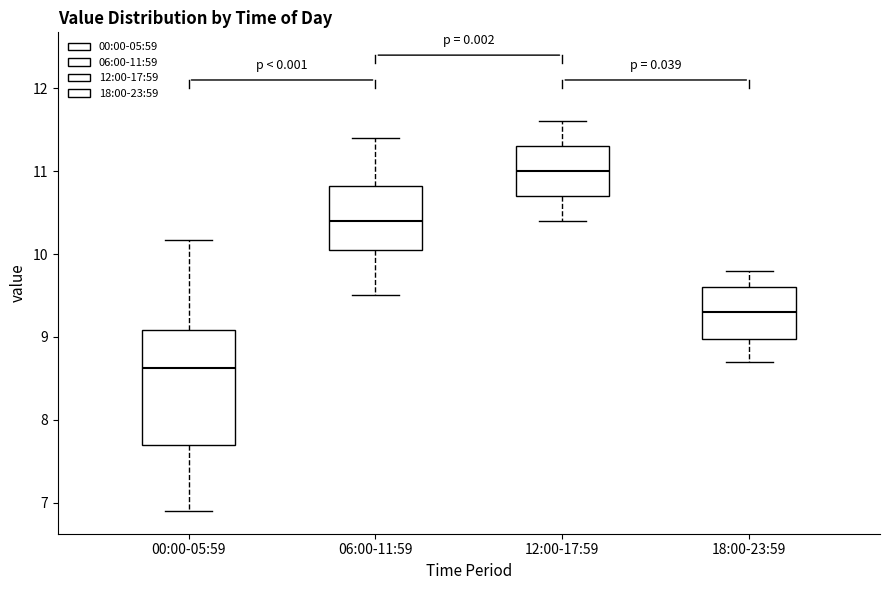

Where does the median line of the box for 06:00-11:59 sit on the y-axis? The values are not printed on the chart, so give them approximately, as read against the axis.

10.4